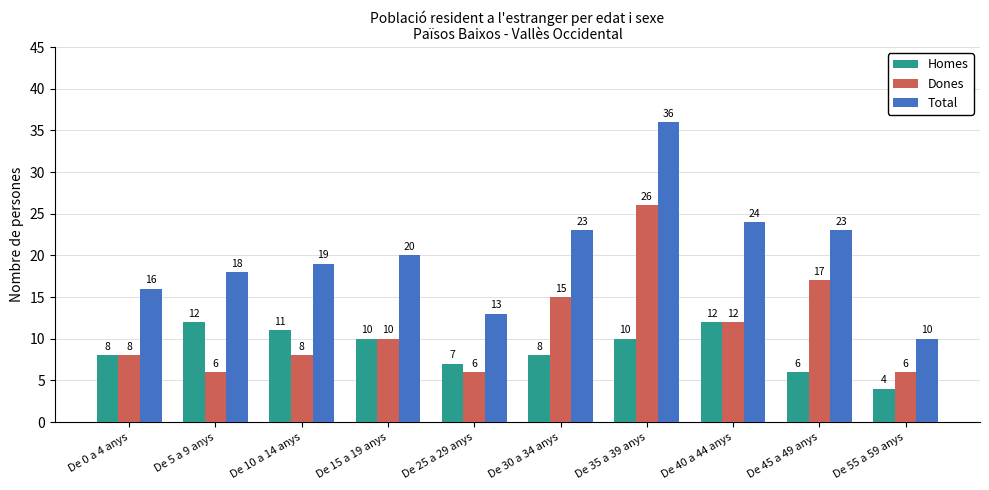

Is it true that Homes equals 11 at De 0 a 4 anys?

False